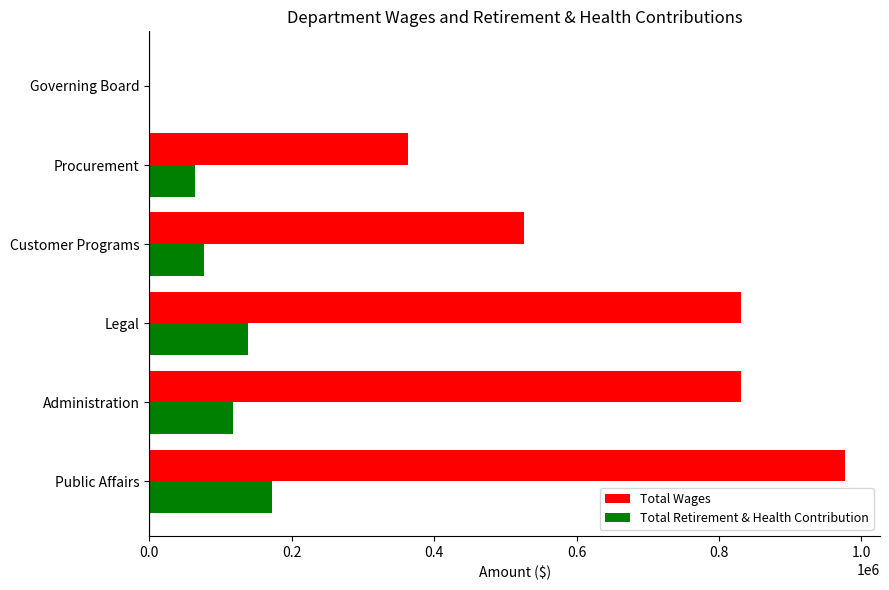

What is the sum of all Total Retirement & Health Contribution values?

569993.0